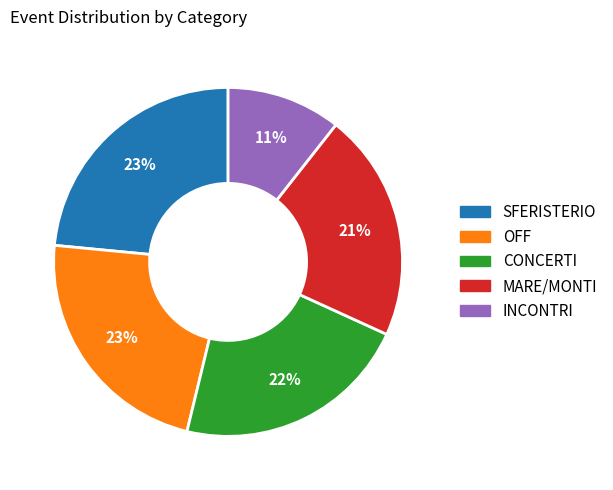

Does MARE/MONTI represent more than half of the total?

No